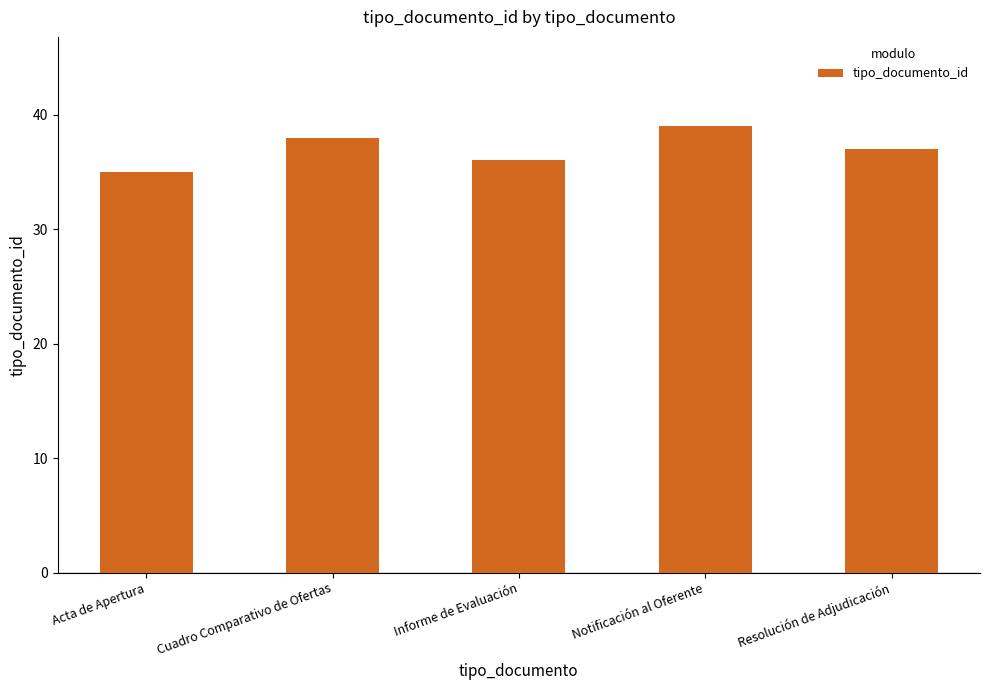

Which has a higher value, Notificación al Oferente or Informe de Evaluación?

Notificación al Oferente